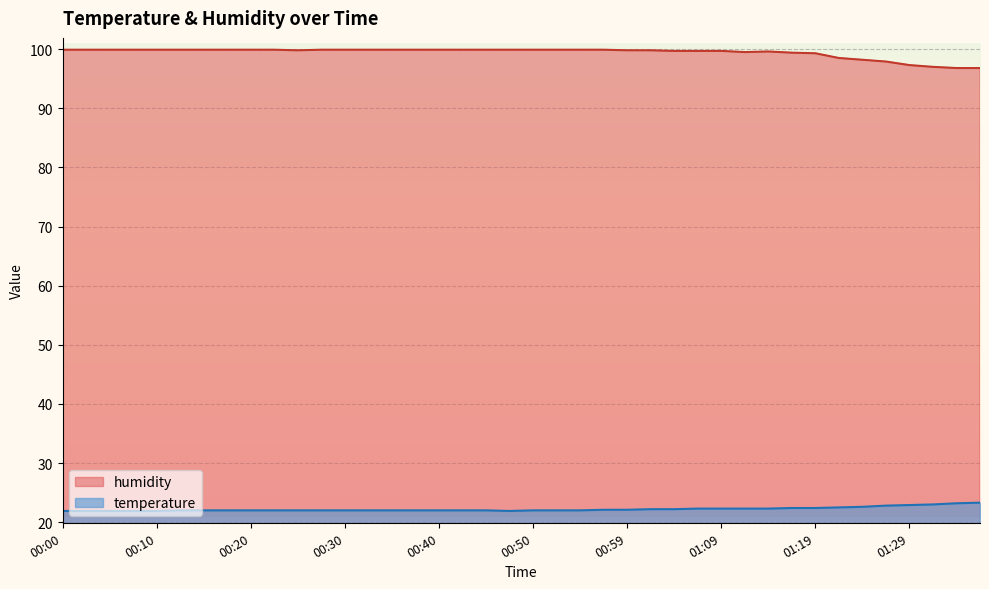

Which series changed the most between 00:05 and 00:42?

temperature